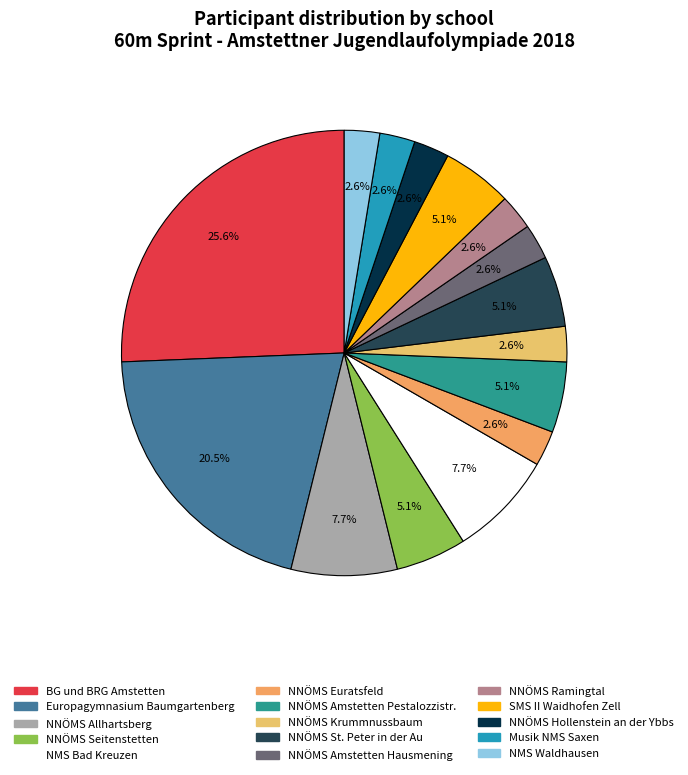

Which category has the biggest portion of the pie?

BG und BRG Amstetten